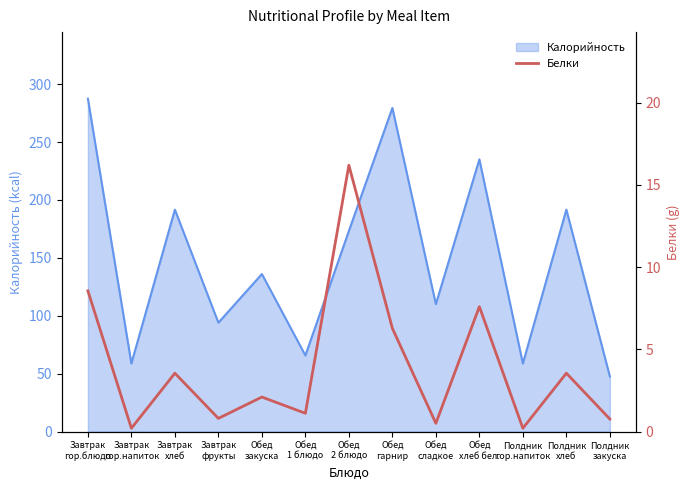

The chart shows a value of 2.4 at Завтрак
гор.блюдо. True or false?

False